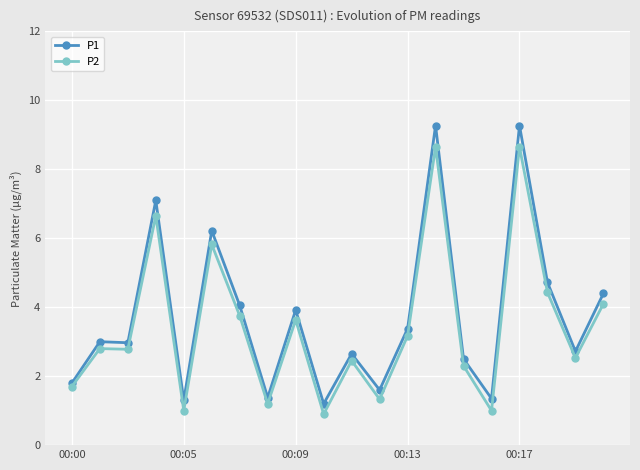

True or false: P2 and P1 cross at least once.

False